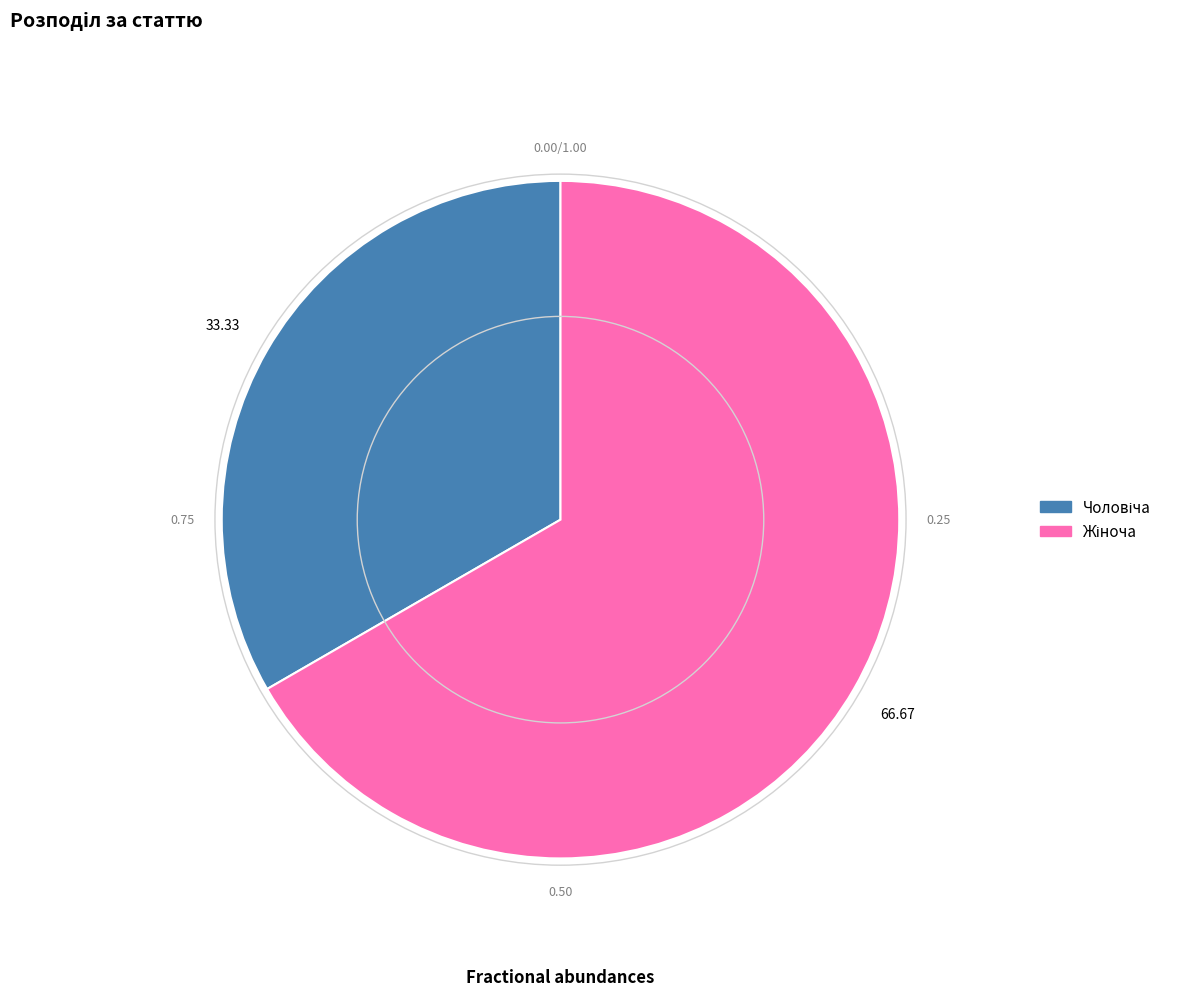

Does any single category account for the majority?

Yes